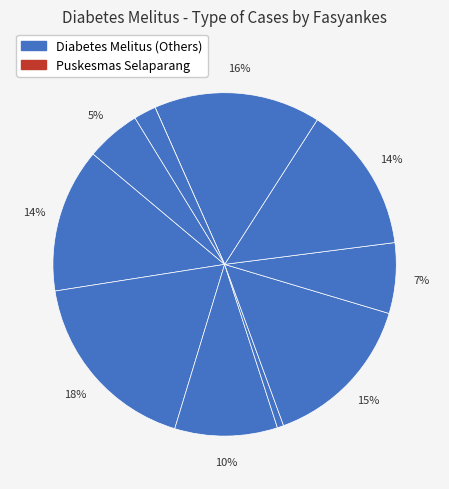

Count the number of slices in the pie.

11